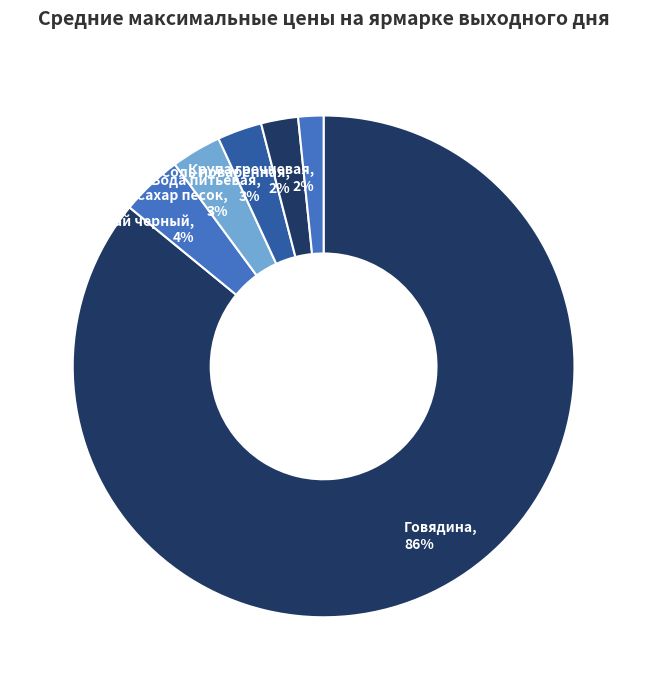

How many segments does this pie chart have?

6